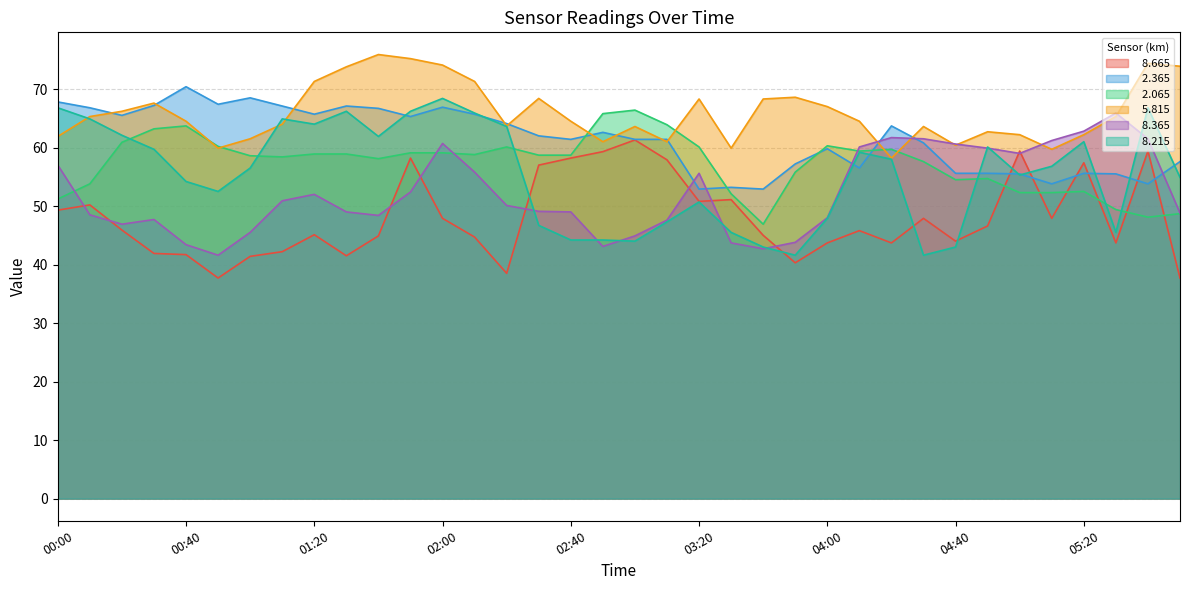

At which category does   8.665 reach its first local peak?

00:10